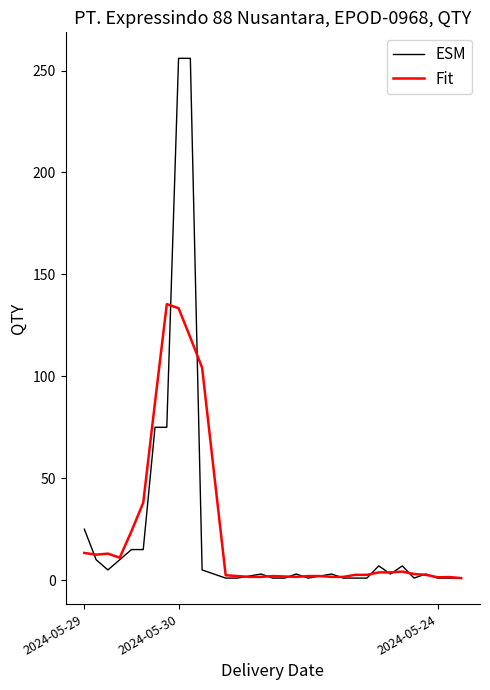

What is the highest value of the ESM series?

256.0